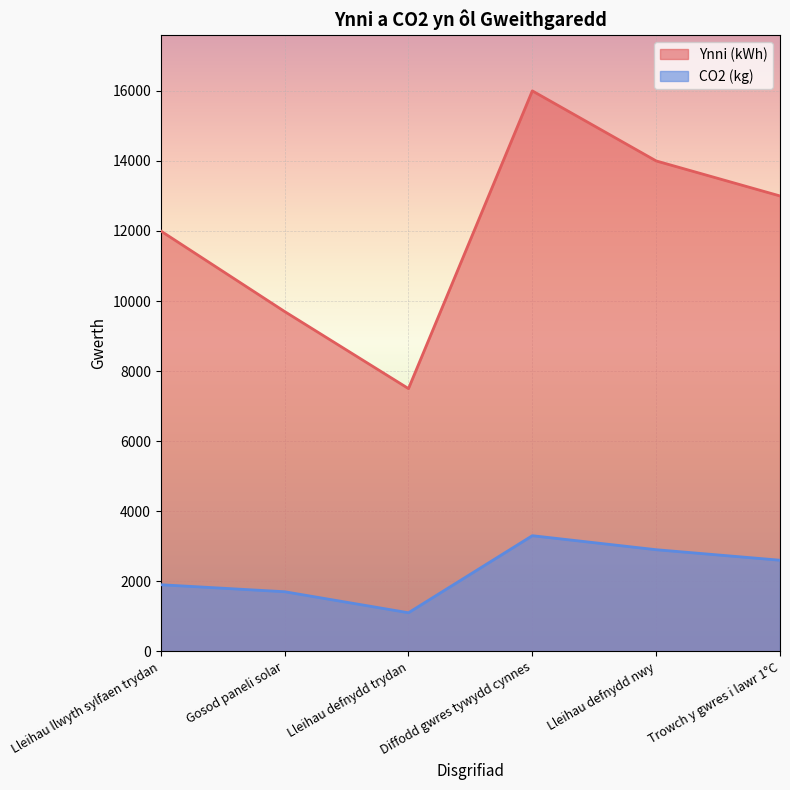

Count the number of data series in this chart.

2